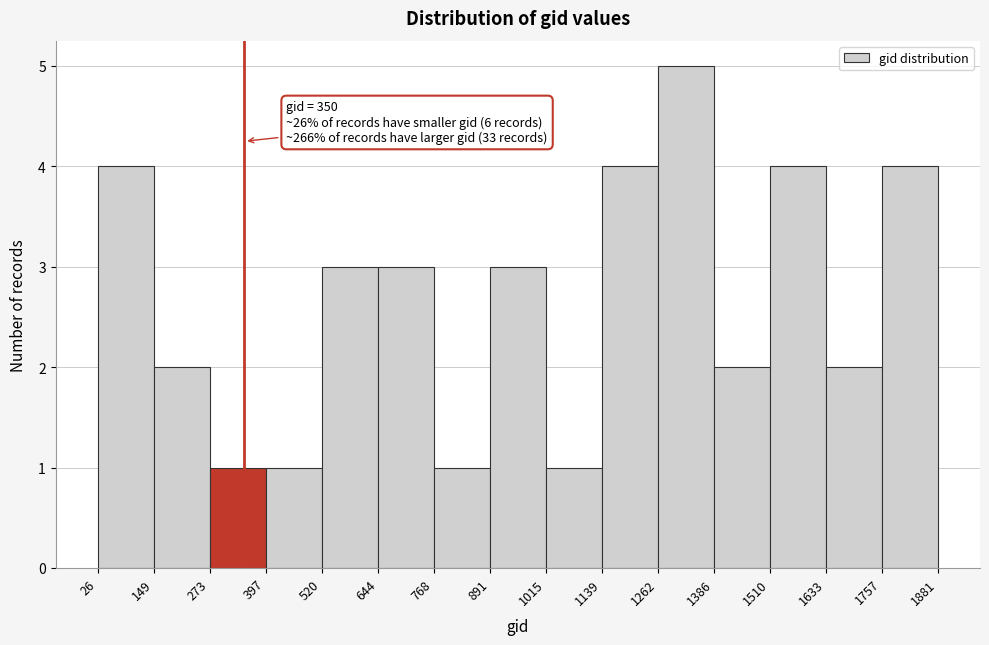

Which range on the x-axis has the tallest bar?

1262 to 1386